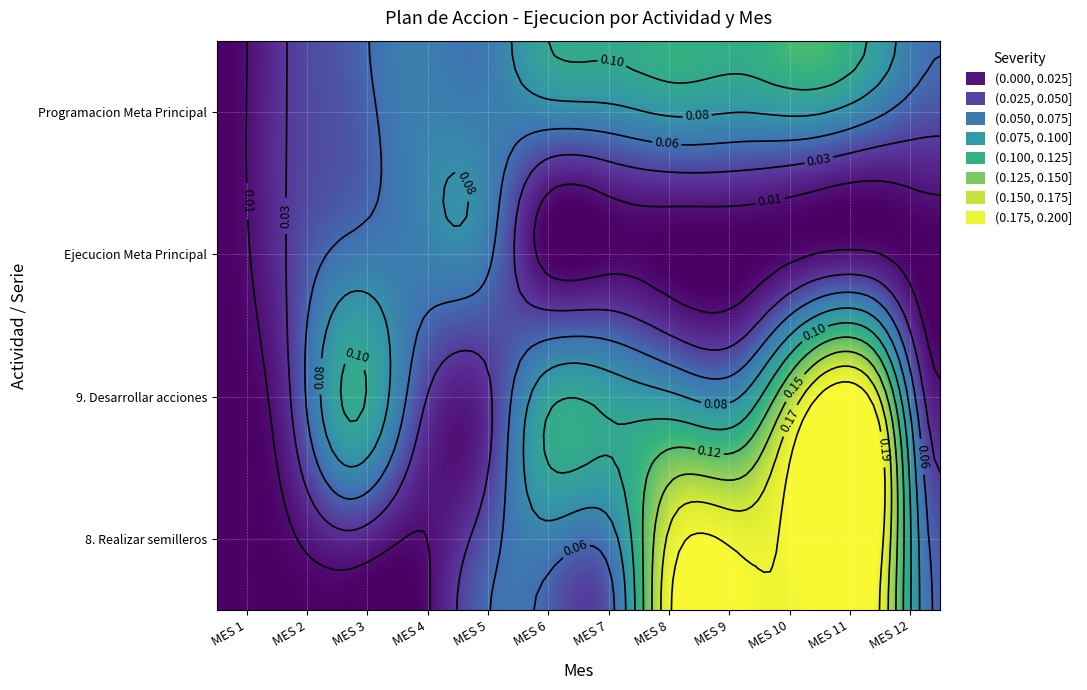

Reading left to right, extract all data points from this chart.

8. Realizar semilleros: MES 1=0.0	MES 2=0.0	MES 3=0.0	MES 4=0.0	MES 5=0.1	MES 6=0.1	MES 7=0.1	MES 8=0.2	MES 9=0.2	MES 10=0.2	MES 11=0.2	MES 12=0.1
9. Desarrollar acciones: MES 1=0.0	MES 2=0.0	MES 3=0.1	MES 4=0.0	MES 5=0.0	MES 6=0.1	MES 7=0.1	MES 8=0.1	MES 9=0.1	MES 10=0.2	MES 11=0.2	MES 12=0.0
Ejecucion Meta Principal: MES 1=0.0	MES 2=0.0	MES 3=0.1	MES 4=0.1	MES 5=0.1	MES 6=0.0	MES 7=0.0	MES 8=0.0	MES 9=0.0	MES 10=0.0	MES 11=0.0	MES 12=0.0
Programacion Meta Principal: MES 1=0.0	MES 2=0.0	MES 3=0.0	MES 4=0.1	MES 5=0.1	MES 6=0.1	MES 7=0.1	MES 8=0.1	MES 9=0.1	MES 10=0.1	MES 11=0.1	MES 12=0.1